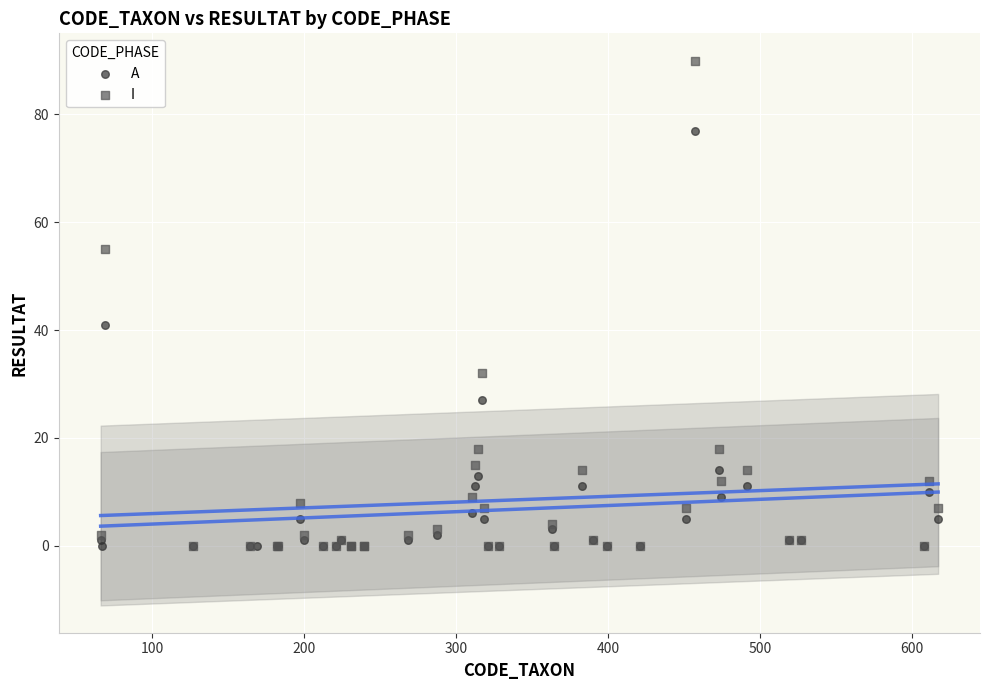

Which series has the largest Y range (max minus min)?

I